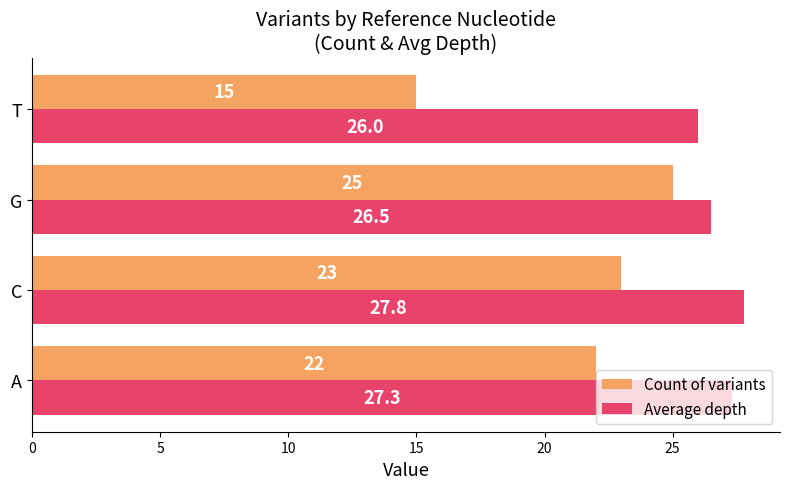

What are all the series names shown in the legend?

Count of variants, Average depth